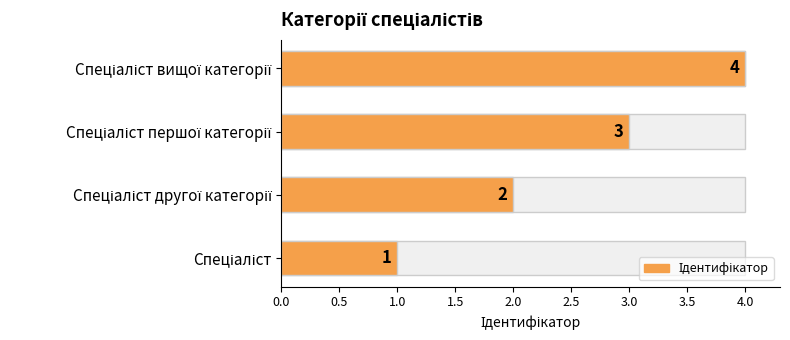

Does the chart contain stacked bars?

No